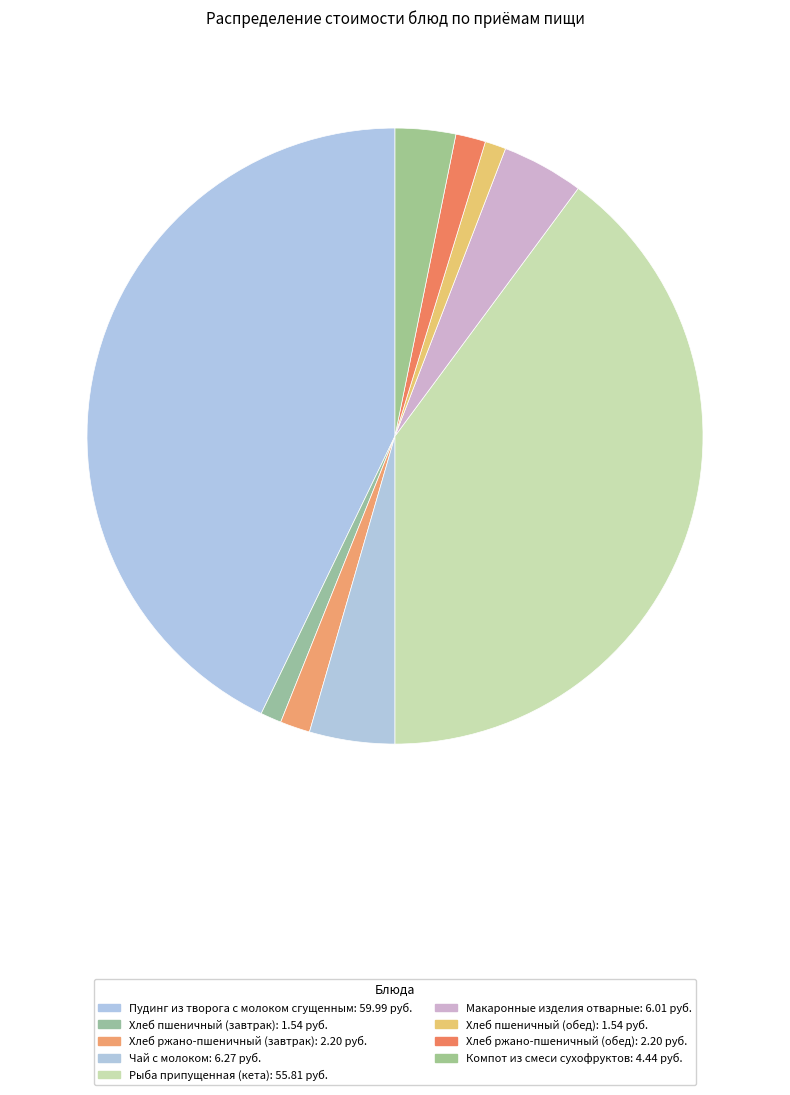

Rank the categories by value from highest to lowest.

Пудинг из творога с молоком сгущенным, Рыба припущенная (кета), Чай с молоком, Макаронные изделия отварные, Компот из смеси сухофруктов, Хлеб ржано-пшеничный (завтрак), Хлеб ржано-пшеничный (обед), Хлеб пшеничный (завтрак), Хлеб пшеничный (обед)